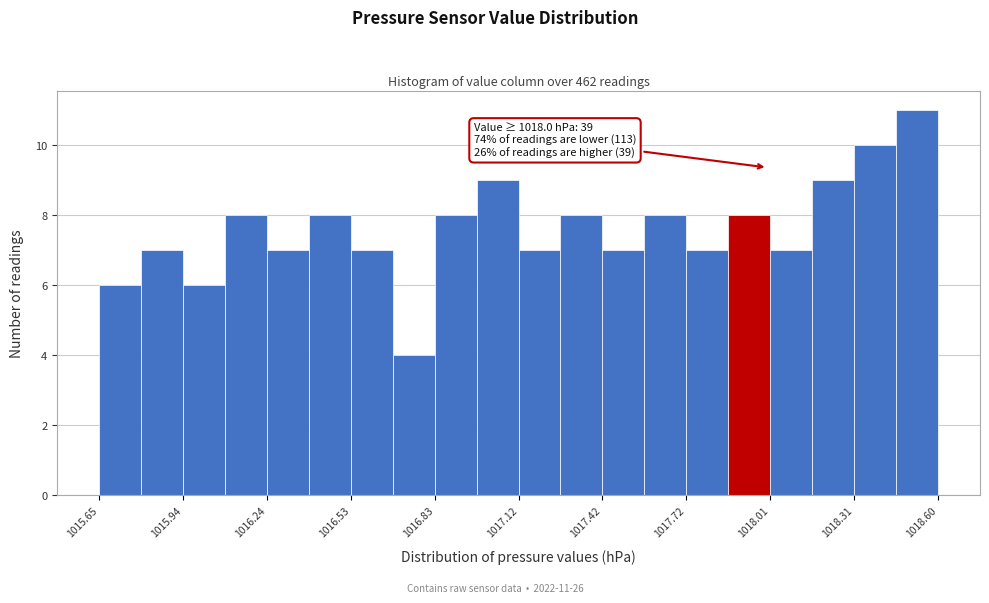

Around what value on the x-axis is the tallest bar? Give the approximate position of its centre, as read against the axis.

1018.55